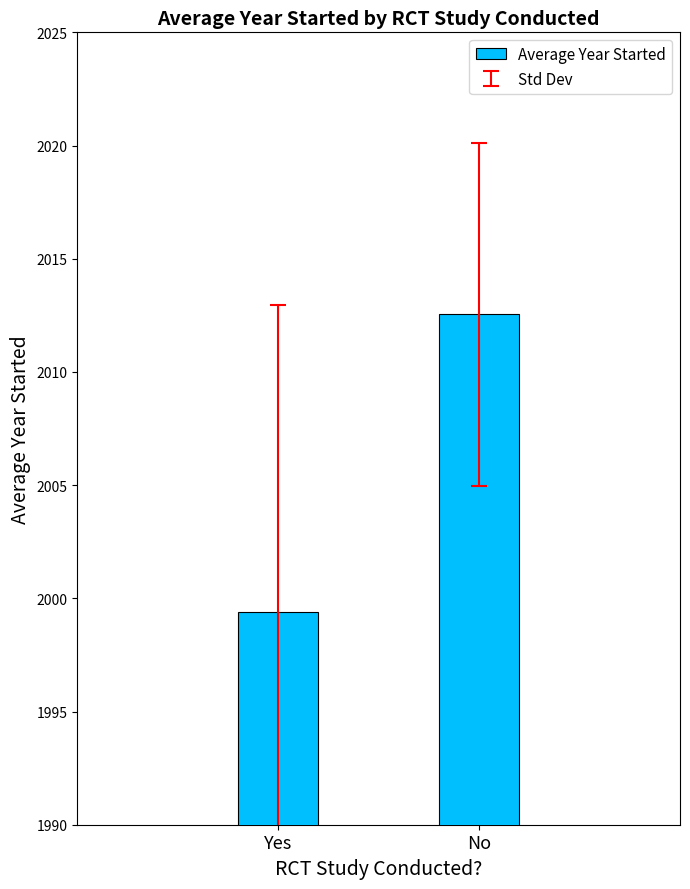

Reading left to right, transcribe all the data shown in this chart.

Yes=1999.4	No=2012.5